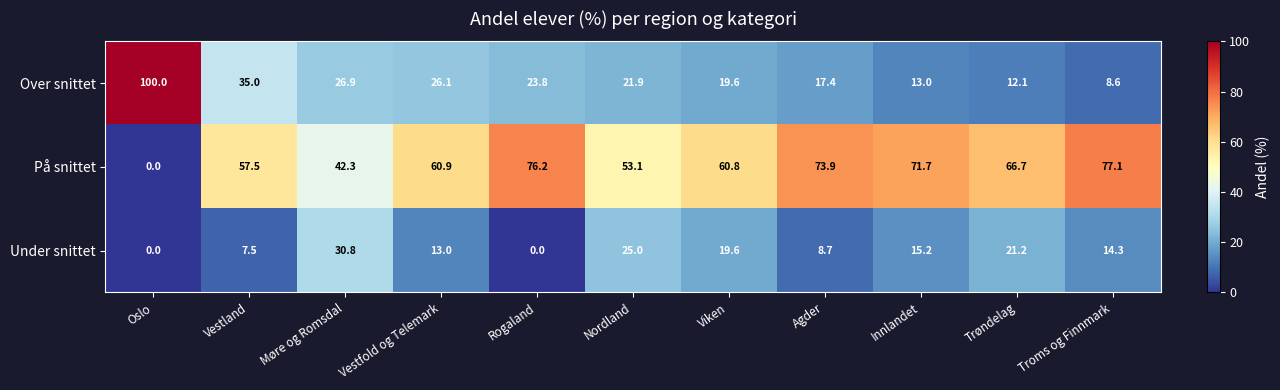

Rank the series by their average value, from lowest to highest.

Under snittet, Over snittet, På snittet